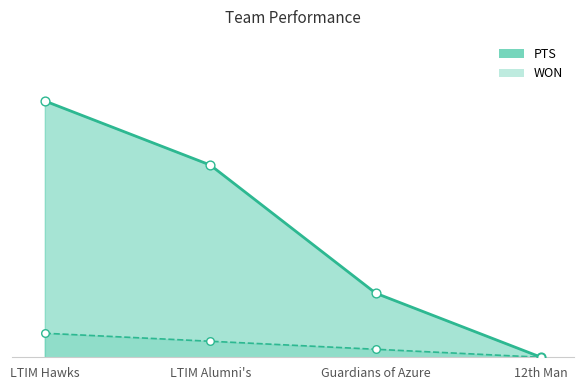

At which category is the sum across all series the highest?

LTIM Hawks